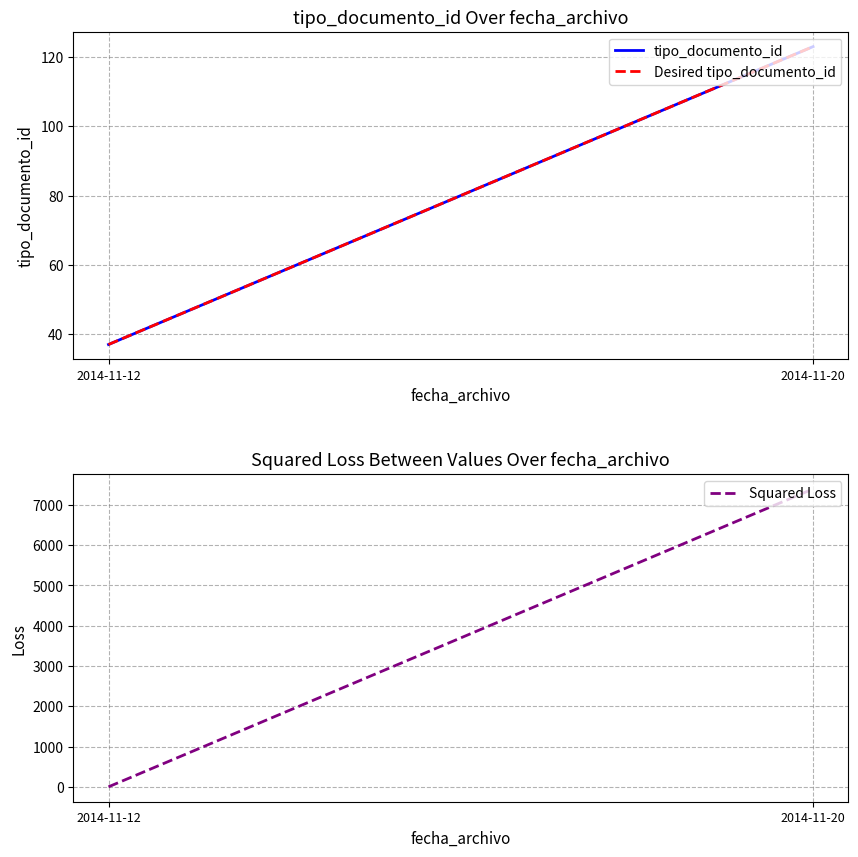

Reading right to left, what are all the values shown in this chart?

tipo_documento_id: 2014-11-20=123	2014-11-12=37
Desired tipo_documento_id: 2014-11-20=123	2014-11-12=37
Squared Loss: 2014-11-20=7396	2014-11-12=0